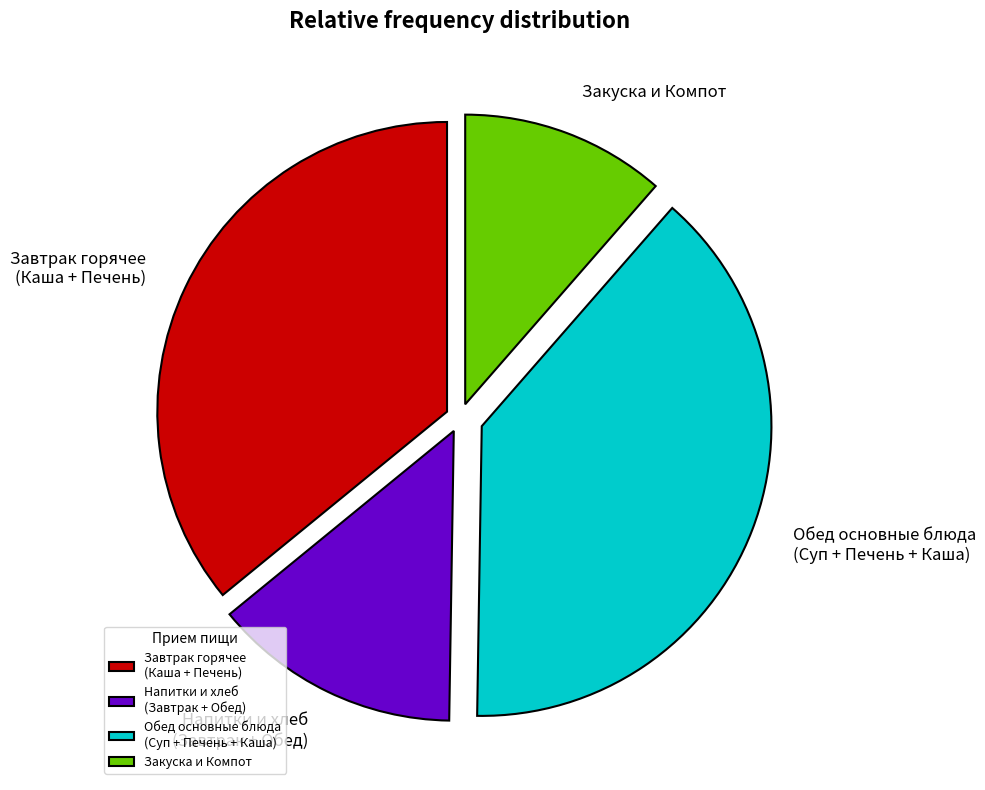

Is there any slice that represents more than half of the pie?

No